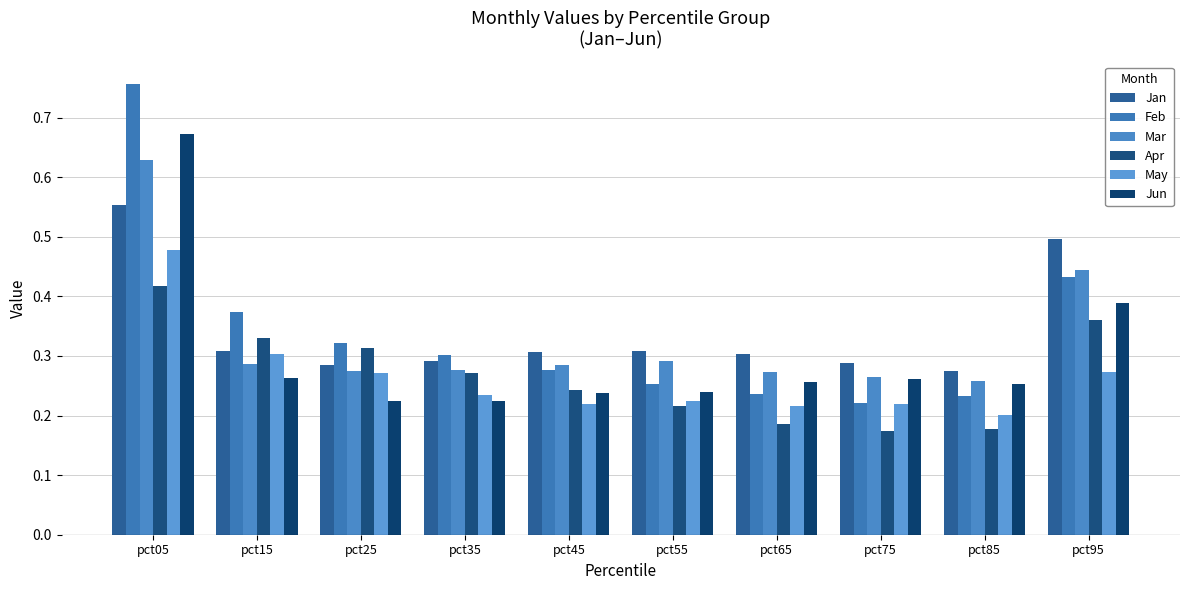

What is the approximate value of Apr at pct85?

0.2